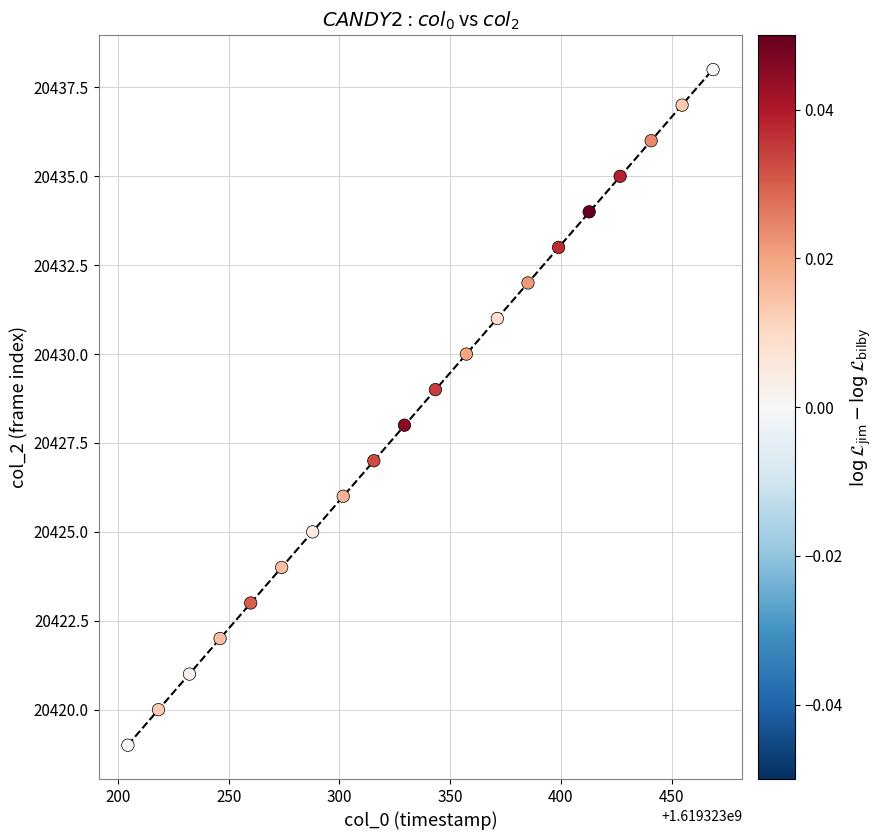

Count the number of points in this scatter plot.

20